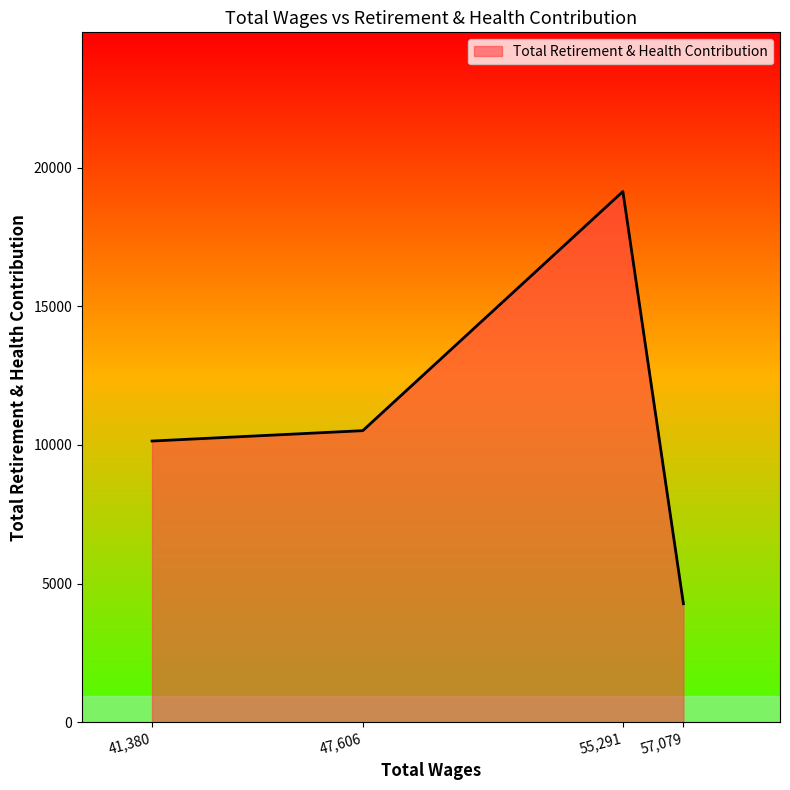

What value does the data have at 55,291, to the nearest 100?

19100